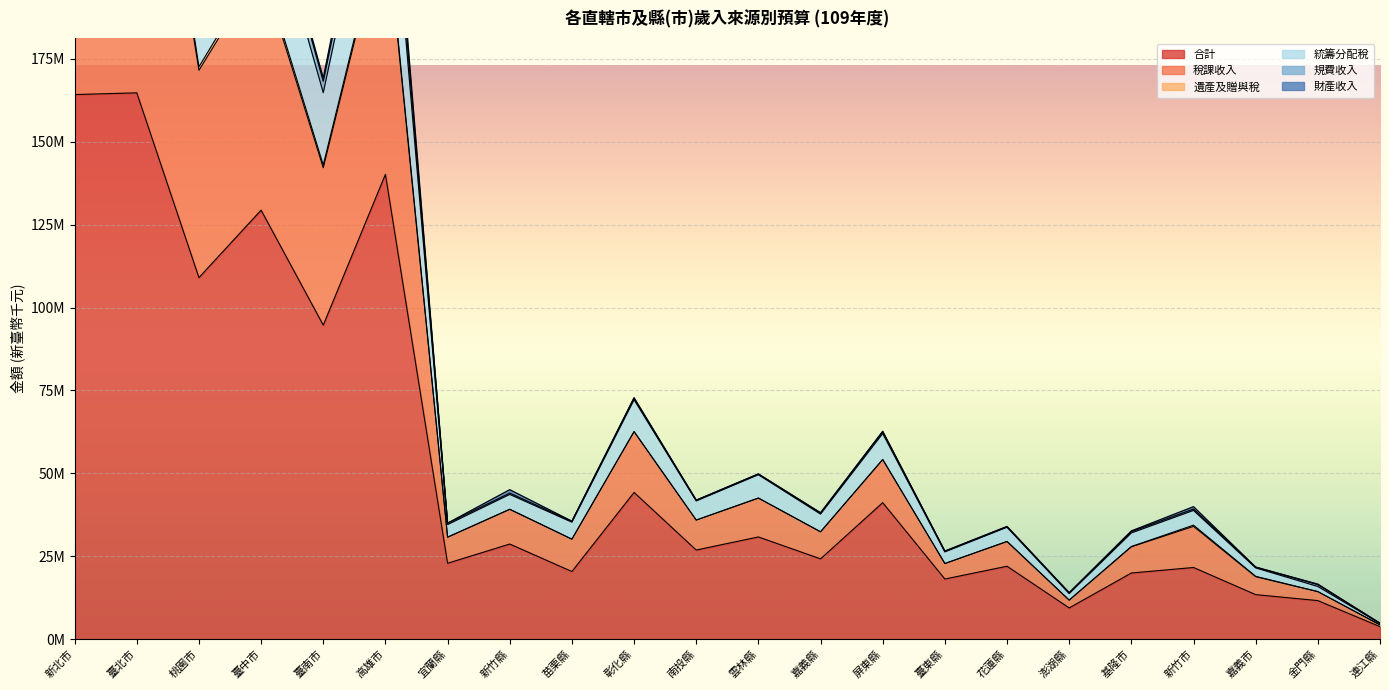

What is the lowest value of the 統籌分配稅 series?

4808284